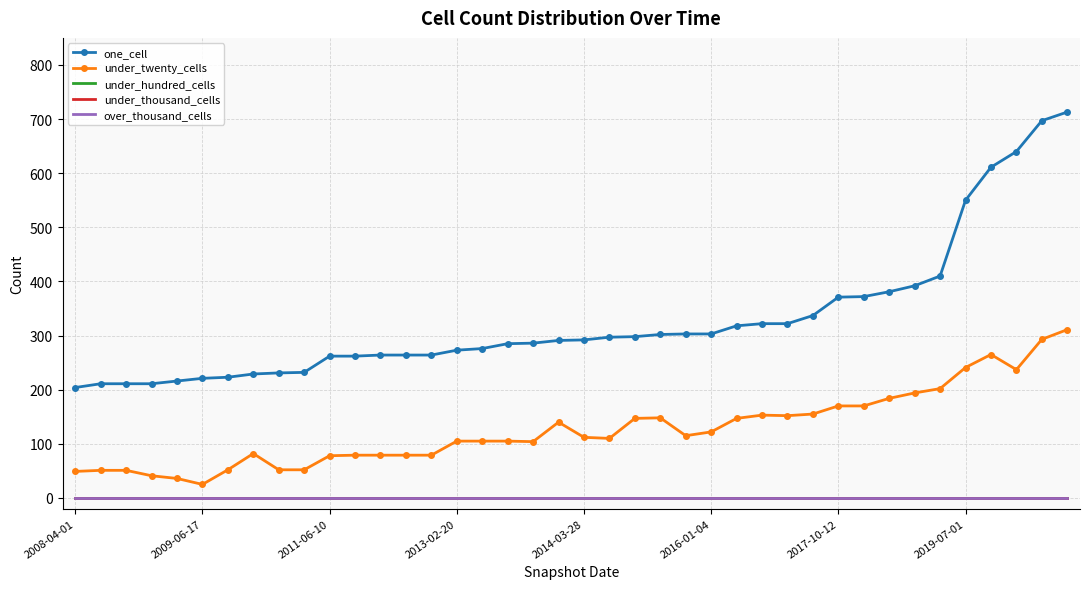

True or false: under_twenty_cells and one_cell cross at least once.

False